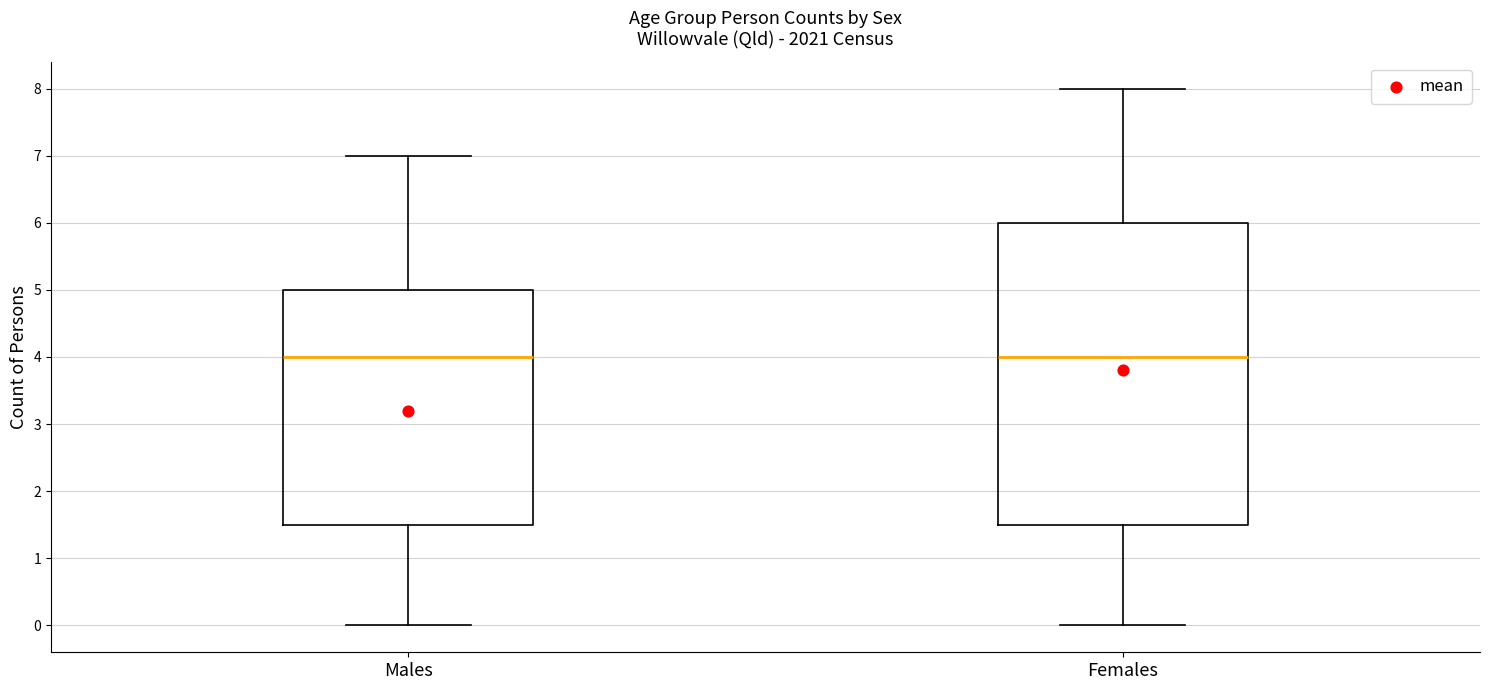

Which box is the tallest, from its lower edge to its upper edge?

Females